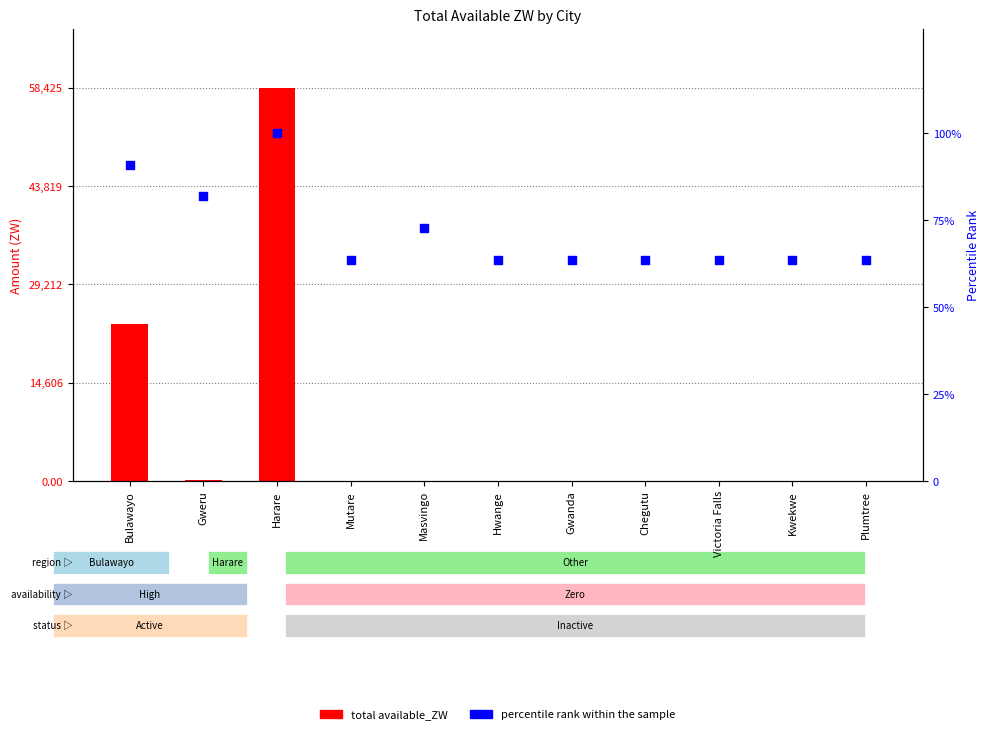

At how many categories does at least one series exceed 30983?

1